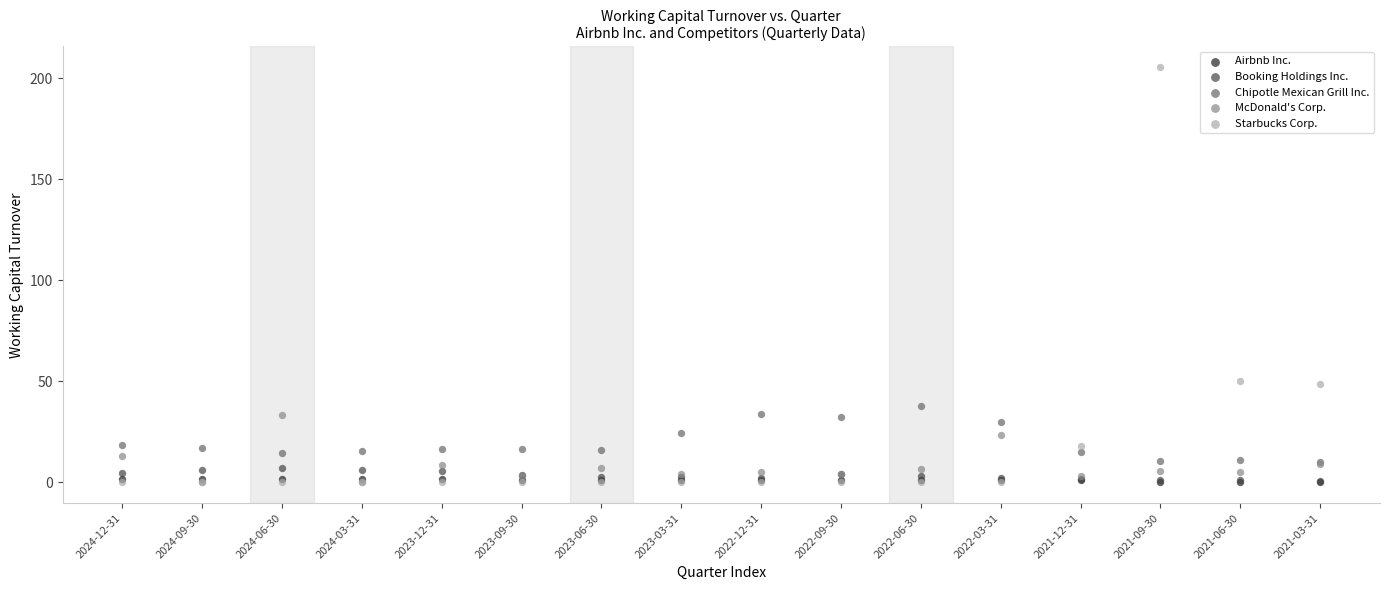

What are all the series names shown in the legend?

Airbnb Inc., Booking Holdings Inc., Chipotle Mexican Grill Inc., McDonald's Corp., Starbucks Corp.